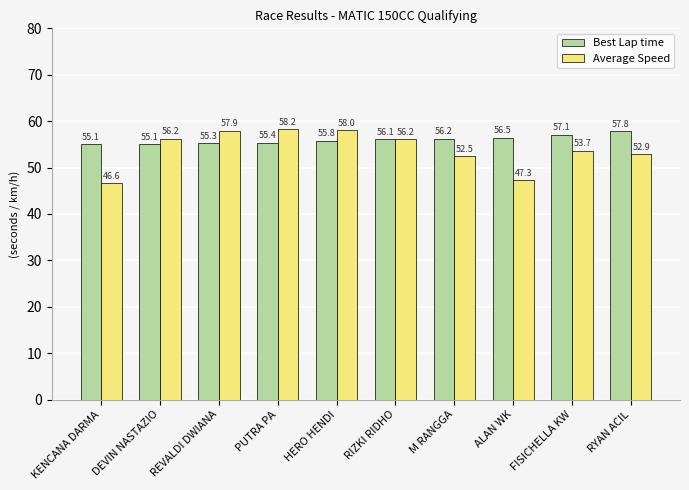

How many groups of bars are there?

10